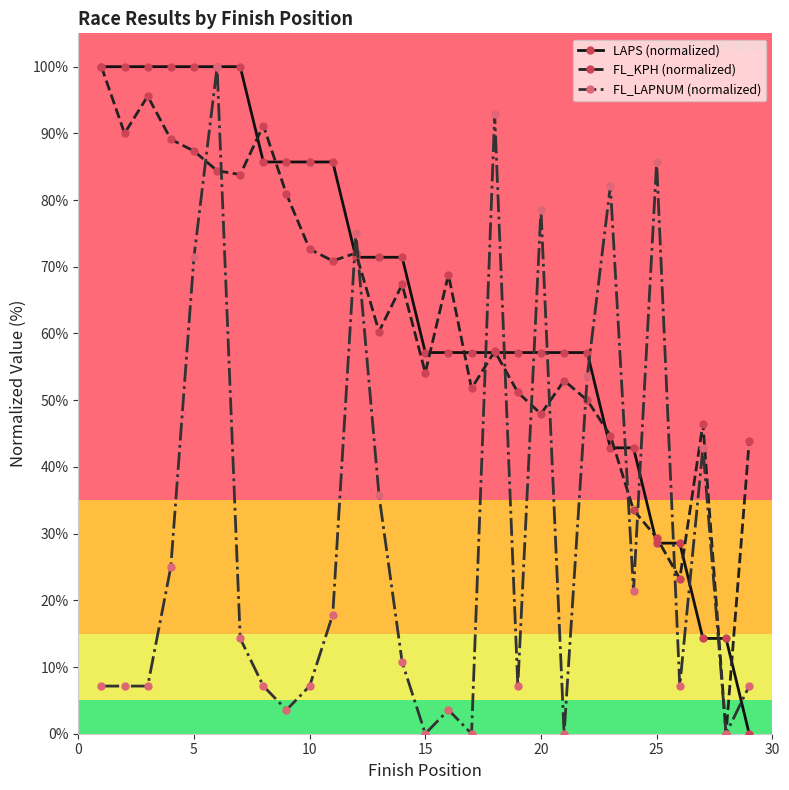

True or false: FL_KPH (normalized) has more than 2 interior local peaks.

True